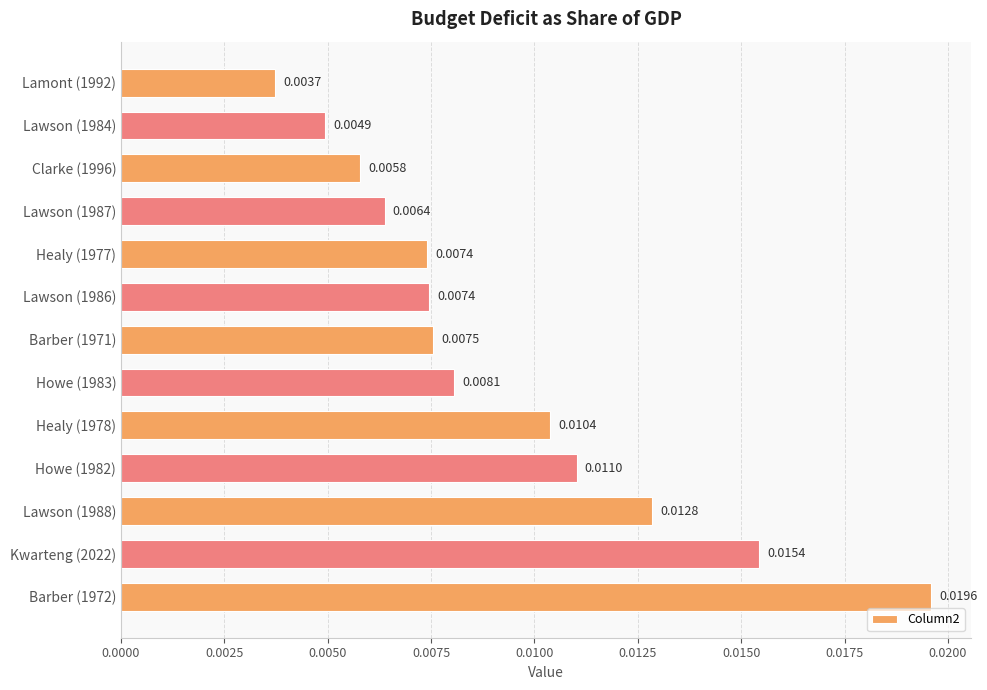

Between Healy (1978) and Howe (1982), which is larger?

Howe (1982)